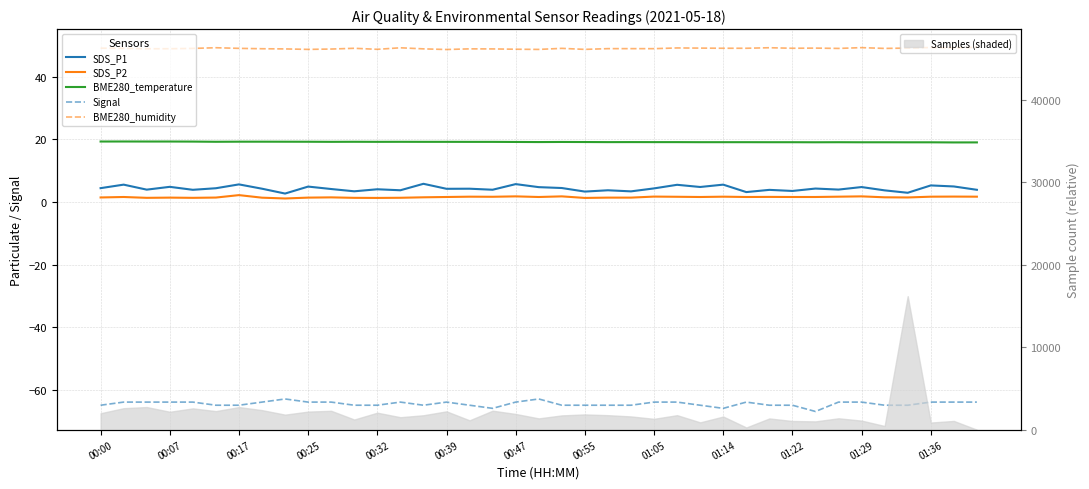

How many data points in SDS_P1 are above 4?

23